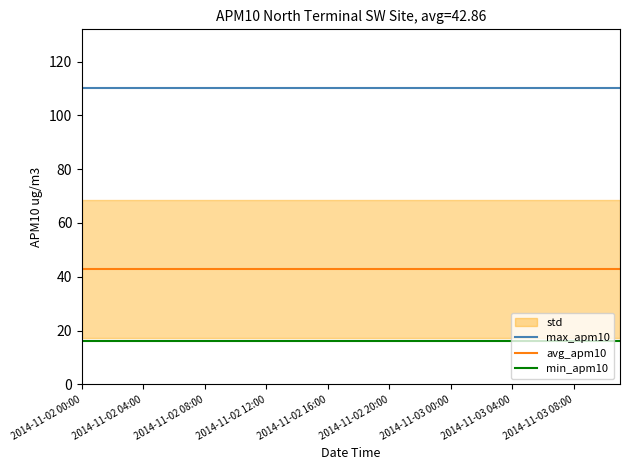

True or false: min_apm10 and avg_apm10 intersect in this chart.

False